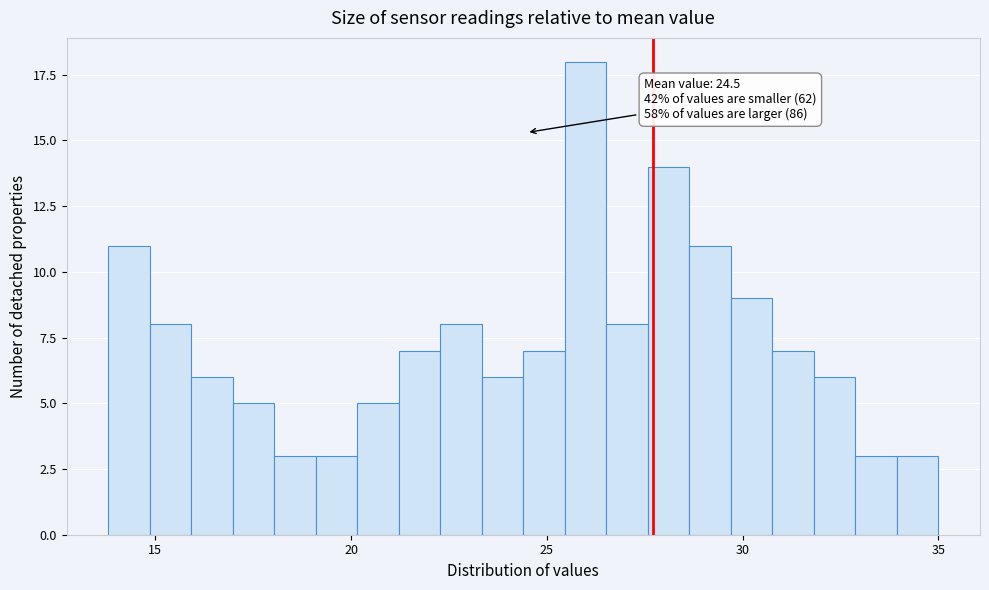

Around what value on the x-axis is the tallest bar? Give the approximate position of its centre, as read against the axis.

26.0